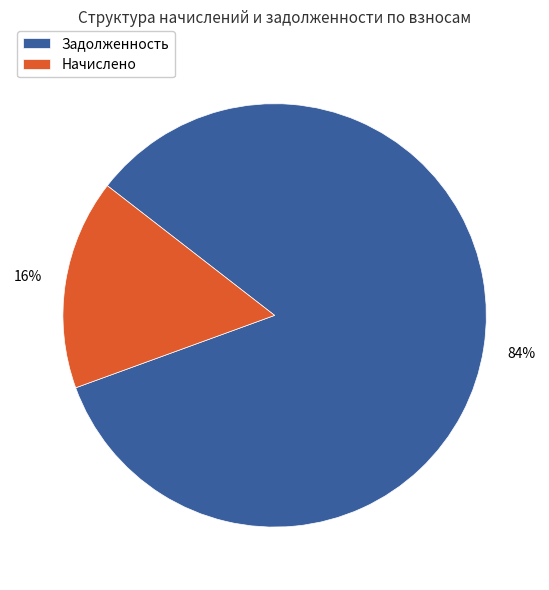

Is there any slice that represents more than half of the pie?

Yes